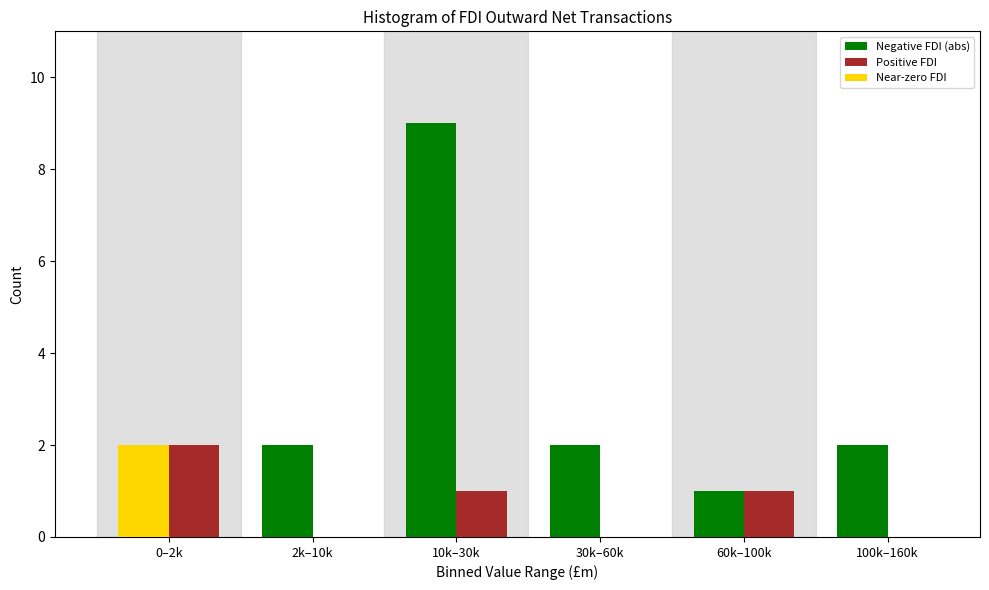

Reading left to right, what are all the values shown in this chart?

Negative FDI (abs): 0–2k=0	2k–10k=2	10k–30k=9	30k–60k=2	60k–100k=1	100k–160k=2
Positive FDI: 0–2k=2	2k–10k=0	10k–30k=1	30k–60k=0	60k–100k=1	100k–160k=0
Near-zero FDI: 0–2k=2	2k–10k=0	10k–30k=0	30k–60k=0	60k–100k=0	100k–160k=0